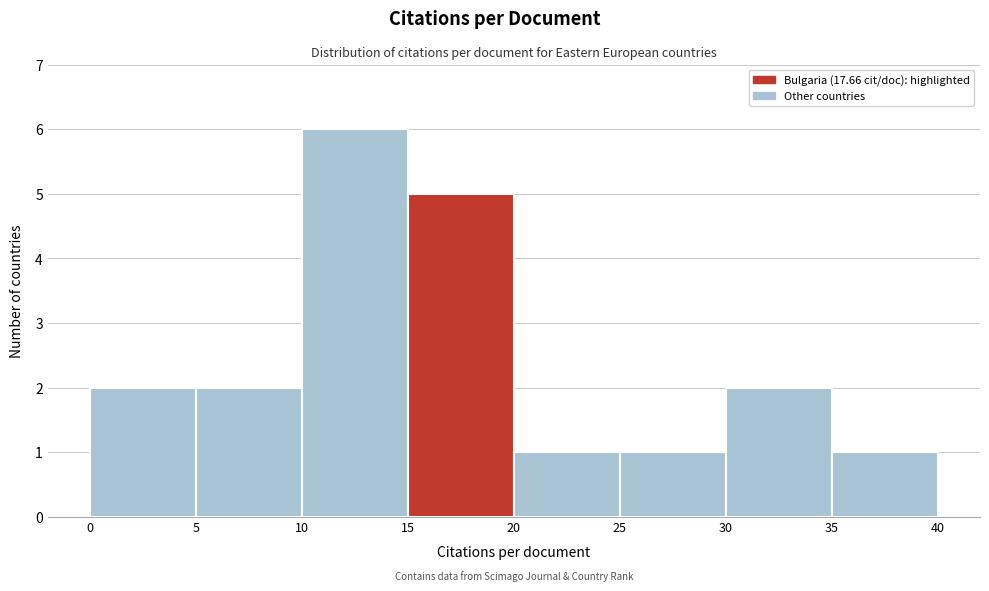

Reading left to right, transcribe this chart: for each bar, give the range it covers on the x-axis and its height. The values are not printed on the chart, so give them approximately, as read against the axis.

0 to 5: 2
5 to 10: 2
10 to 15: 6
15 to 20: 5
20 to 25: 1
25 to 30: 1
30 to 35: 2
35 to 40: 1